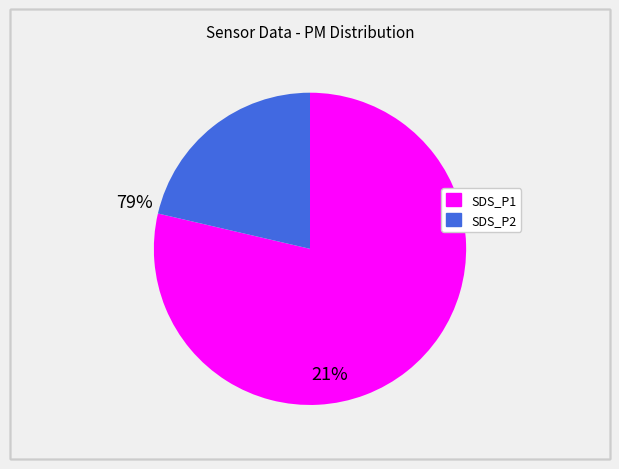

How many segments does this pie chart have?

2